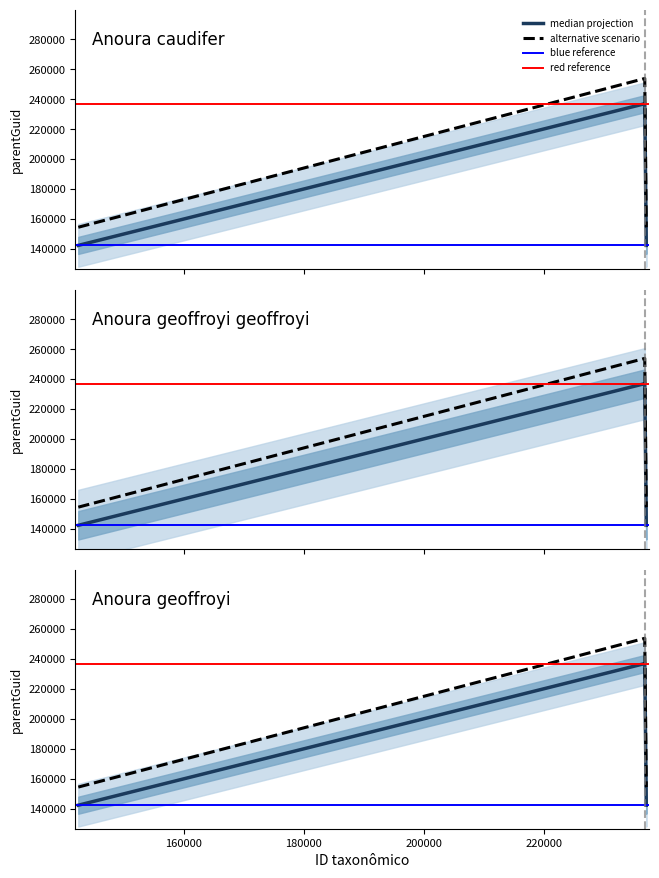

What is the label of the 3rd point from the left?

Anoura geoffroyi